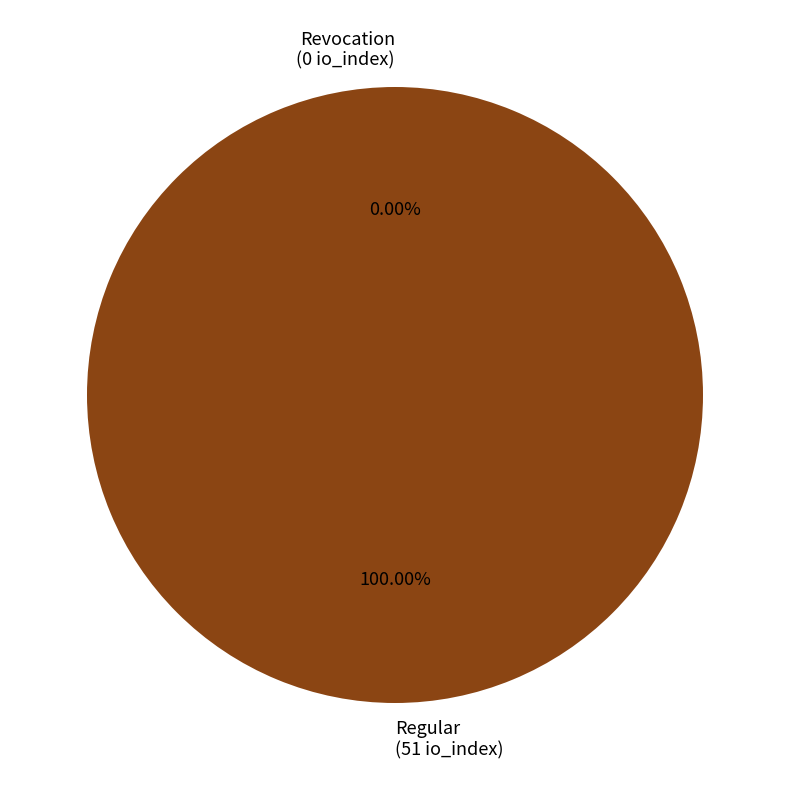

What is the total percentage of Regular and Revocation?

100.0%